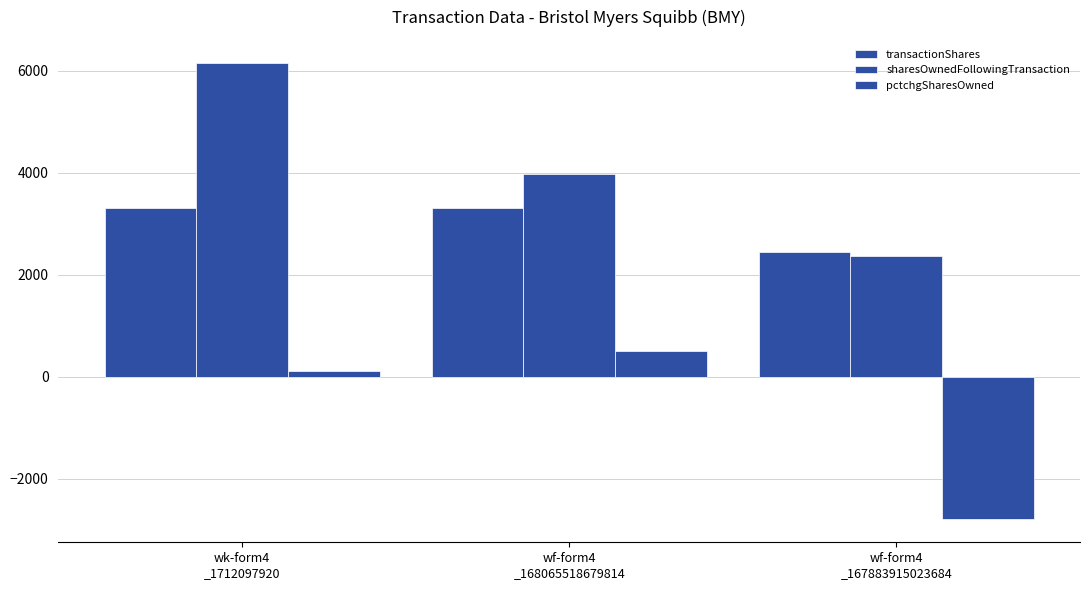

Which category has the lowest value across all series?

wf-form4
_167883915023684